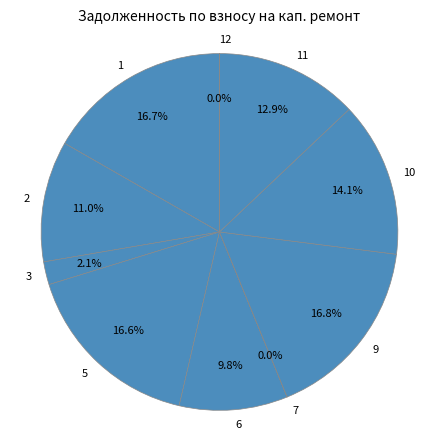

What is the ratio of the value at 6 to the value at 5?

0.6